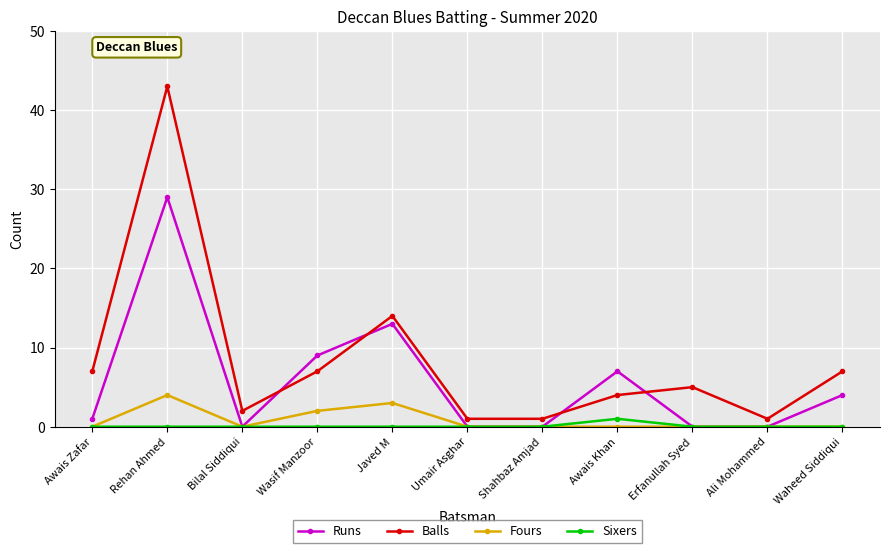

The value of Runs at Wasif Manzoor is 4. True or false?

False